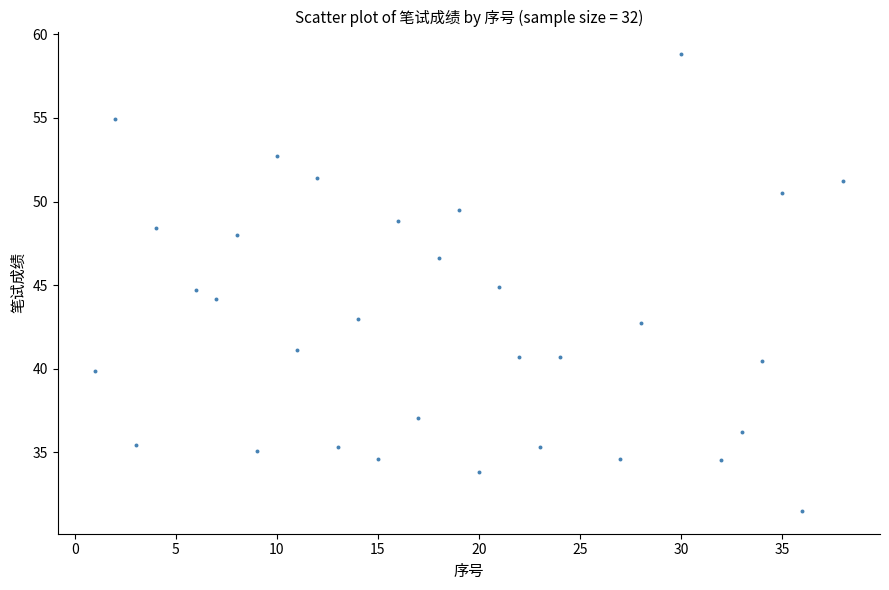

What is the range of X values (max minus min)?

37.0